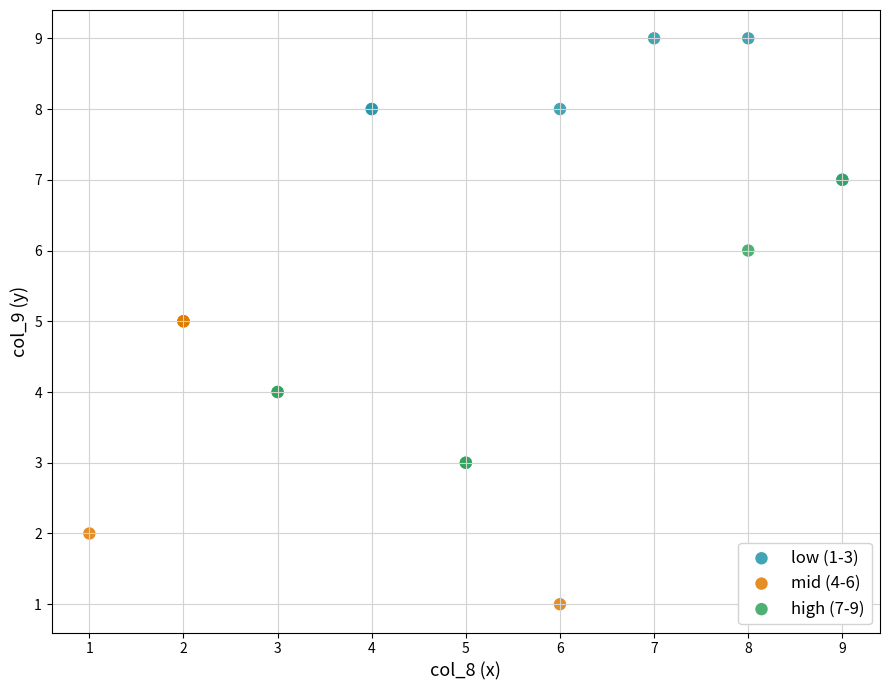

Which series reaches the minimum Y coordinate?

mid (4-6)